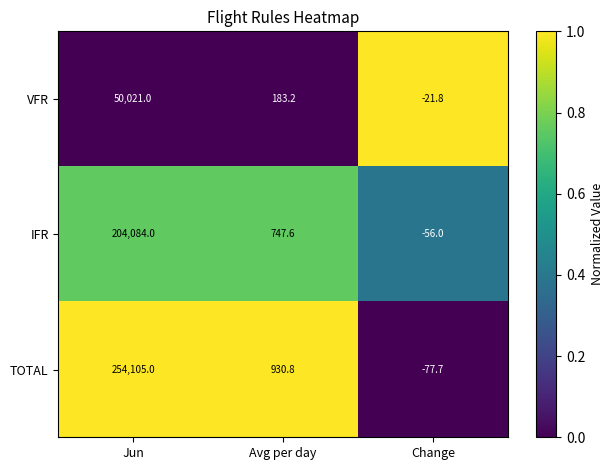

Which series has the largest total across all categories?

TOTAL